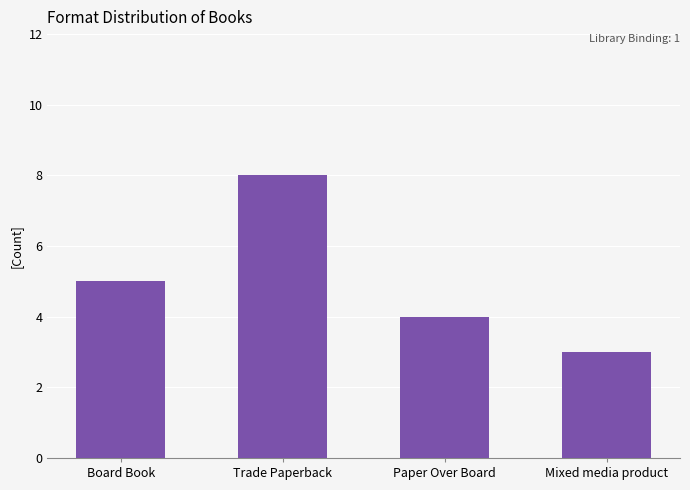

List the labels in order of value, largest first.

Trade Paperback, Board Book, Paper Over Board, Mixed media product